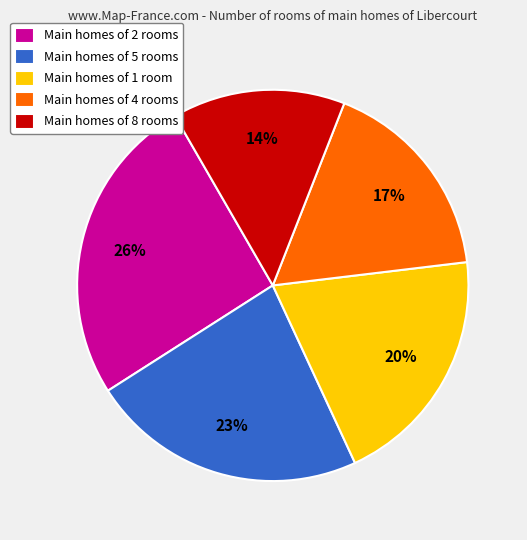

Count the number of slices in the pie.

5